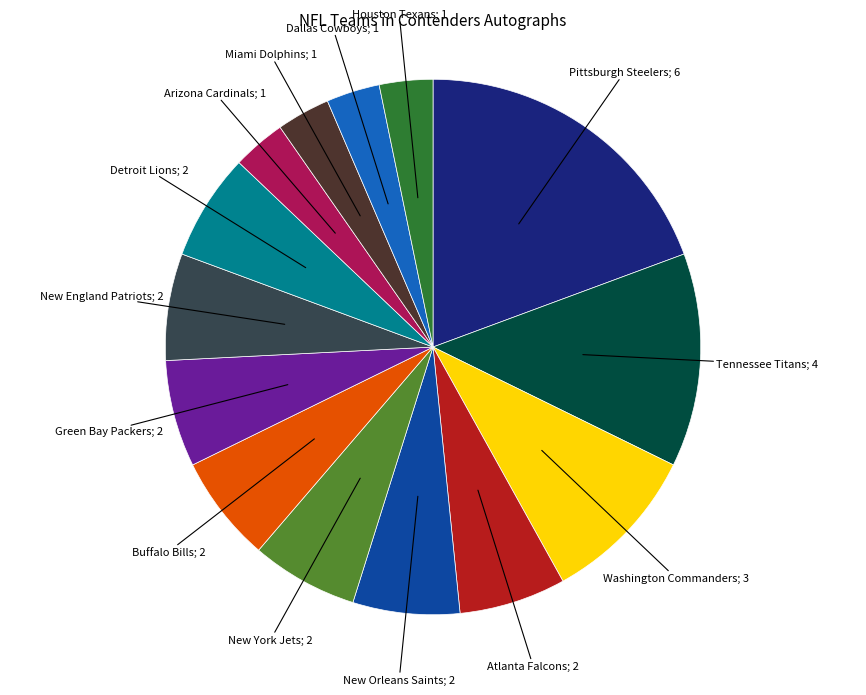

Is there a majority slice in this chart?

No